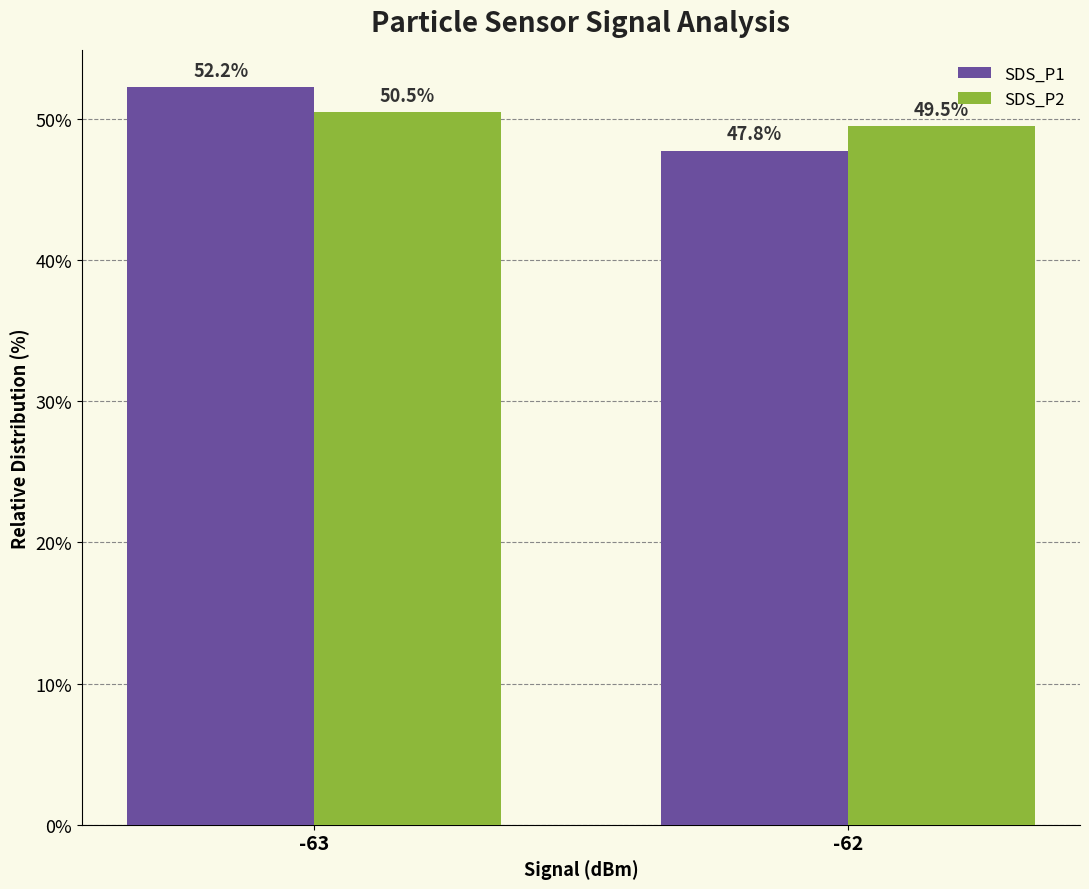

True or false: SDS_P1 has a value of 47.8 at -62.

True